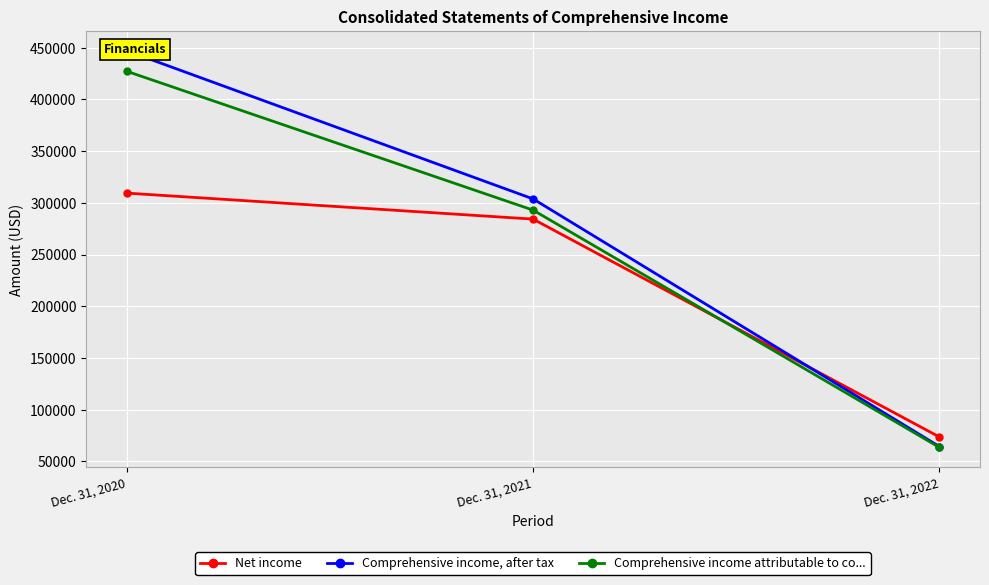

How many series are shown in this chart?

3